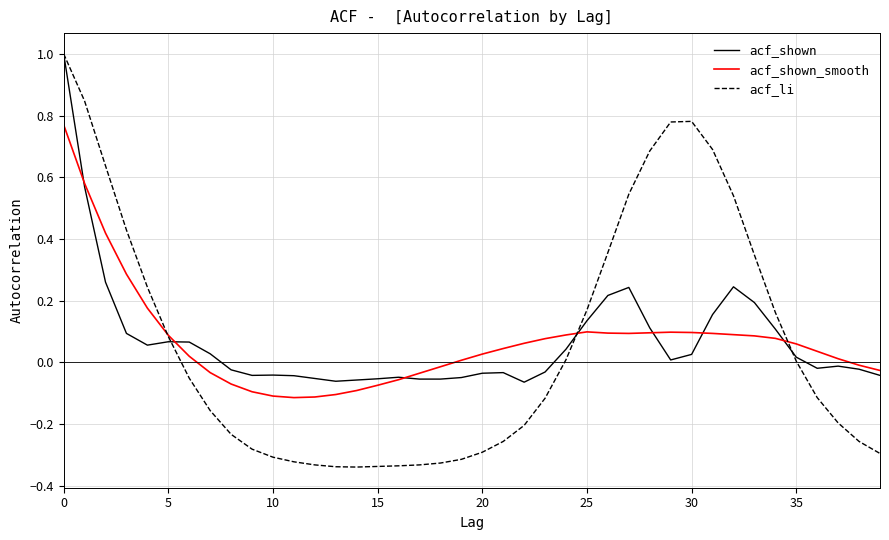

What is the sum of all acf_li values?

2.6